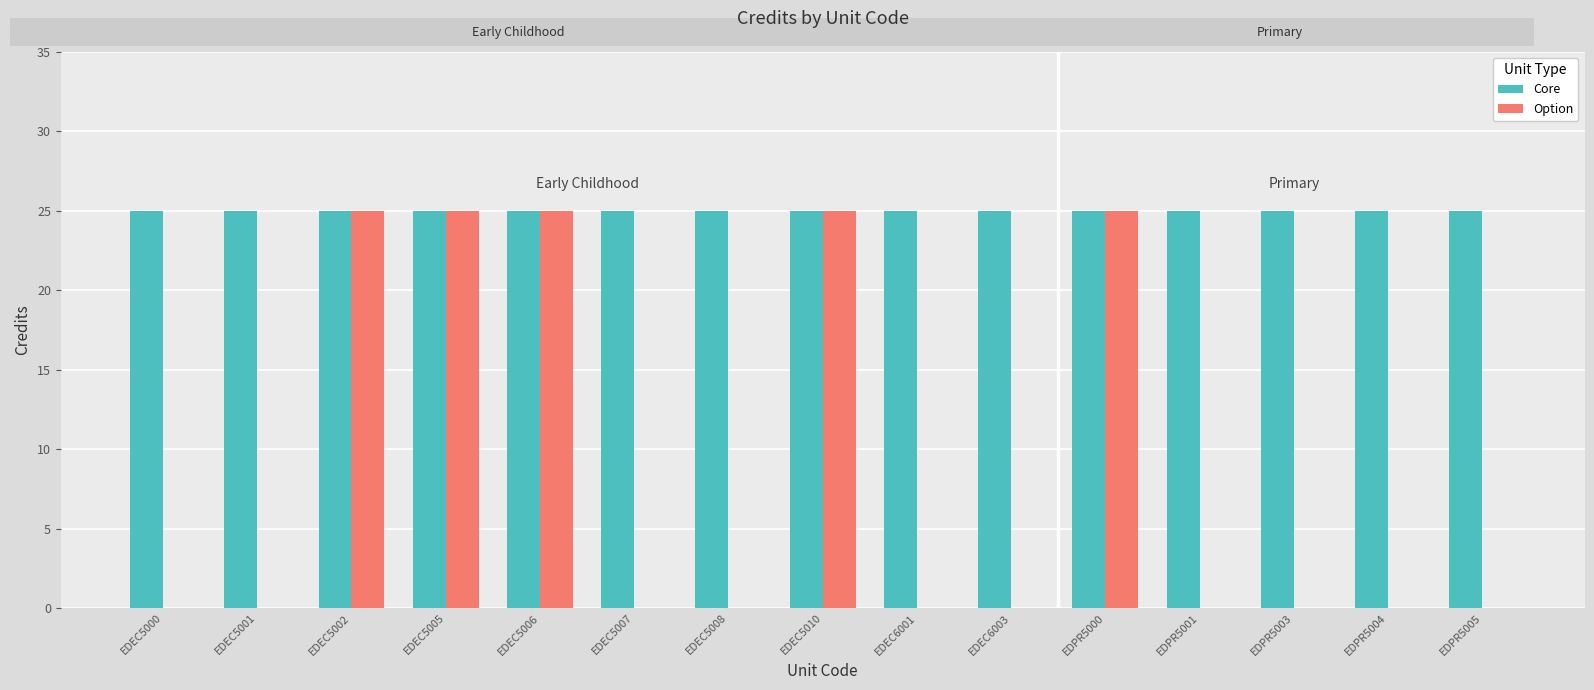

How many data points does each series have?

15